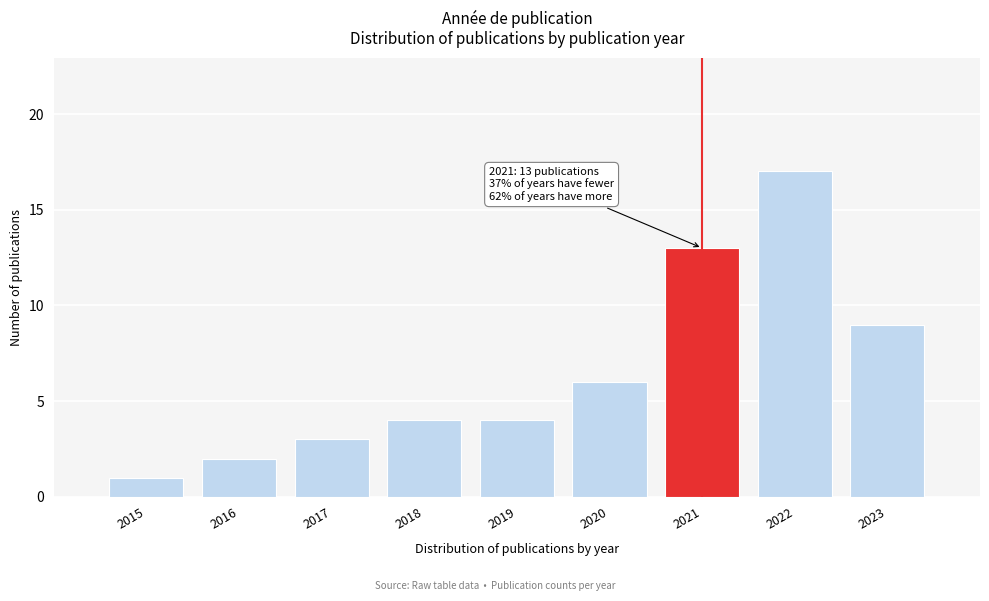

Reading left to right, transcribe all the data shown in this chart.

1	2	3	4	4	6	13	17	9